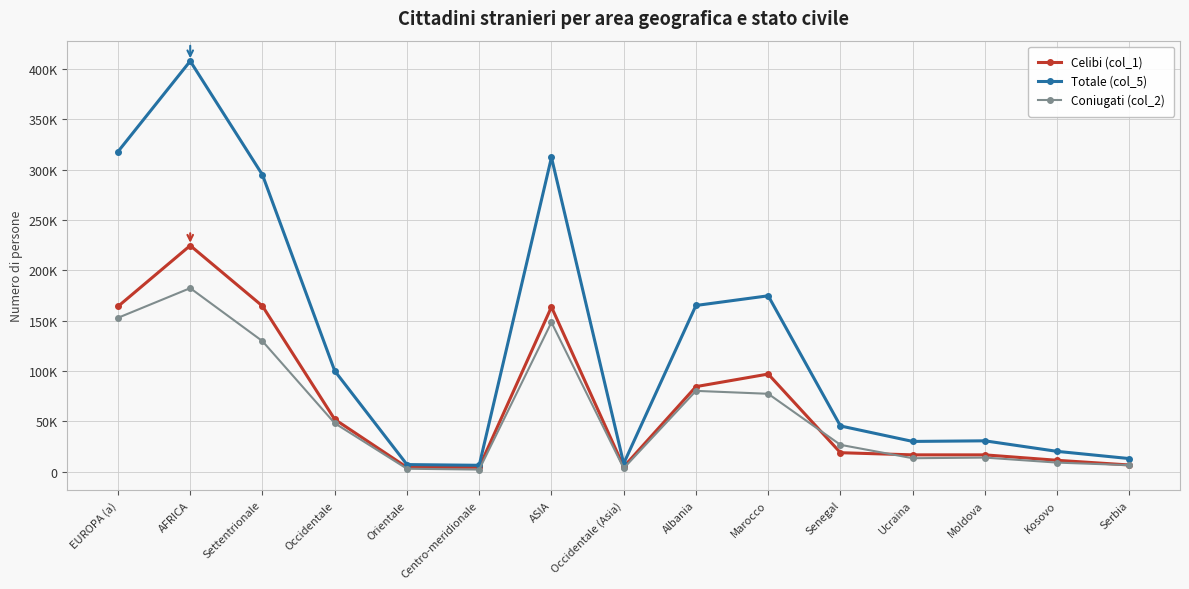

Rank the categories by Totale (col_5) value from highest to lowest.

AFRICA, EUROPA (a), ASIA, Settentrionale, Marocco, Albania, Occidentale, Senegal, Moldova, Ucraina, Kosovo, Serbia, Occidentale (Asia), Orientale, Centro-meridionale